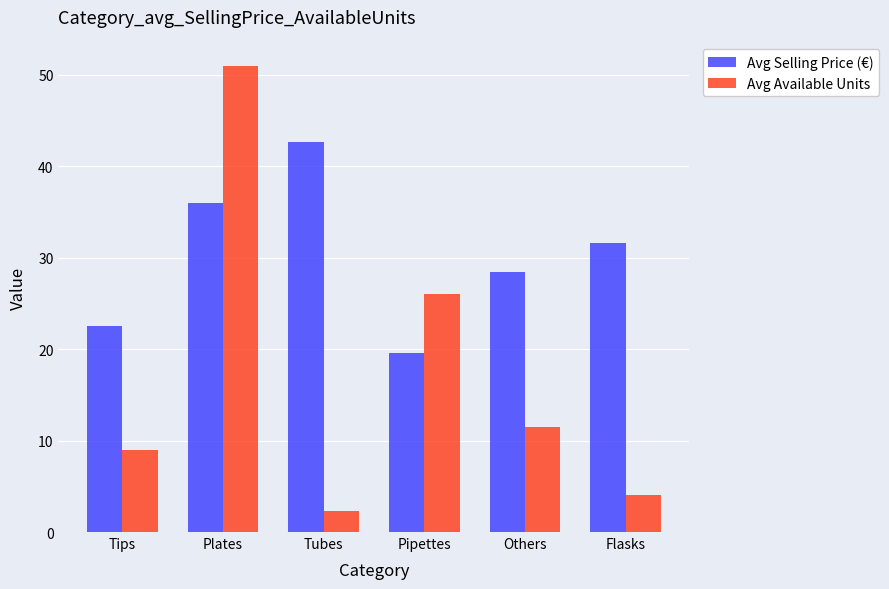

What is the label of the 4th bar from the left?

Pipettes